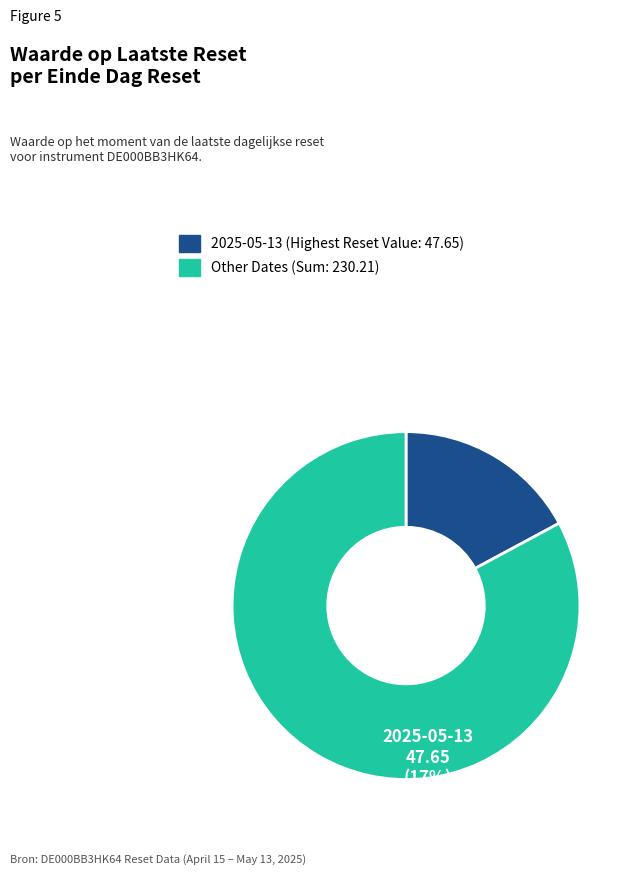

Is there a majority slice in this chart?

Yes